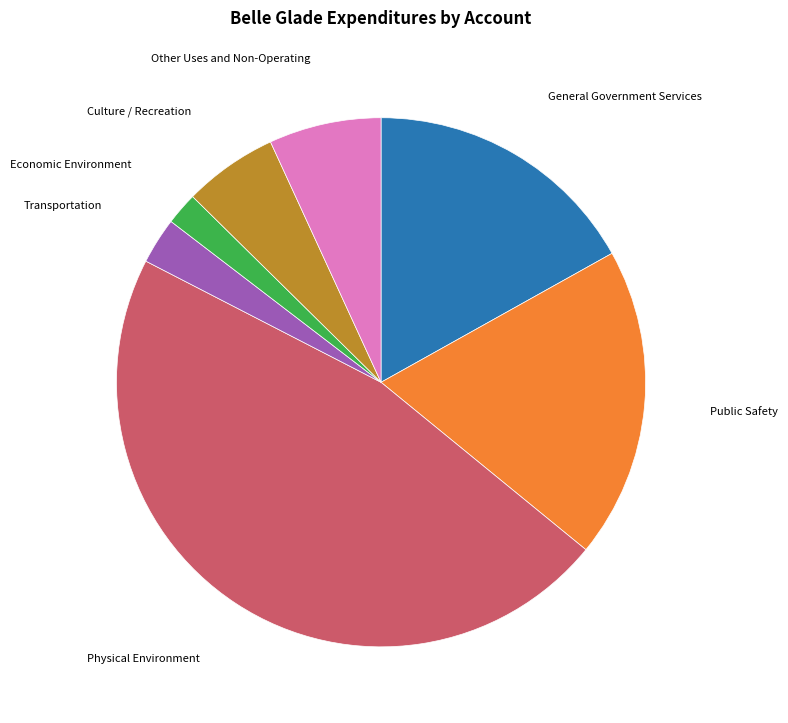

Is the sum of Public Safety and Transportation greater than half?

No